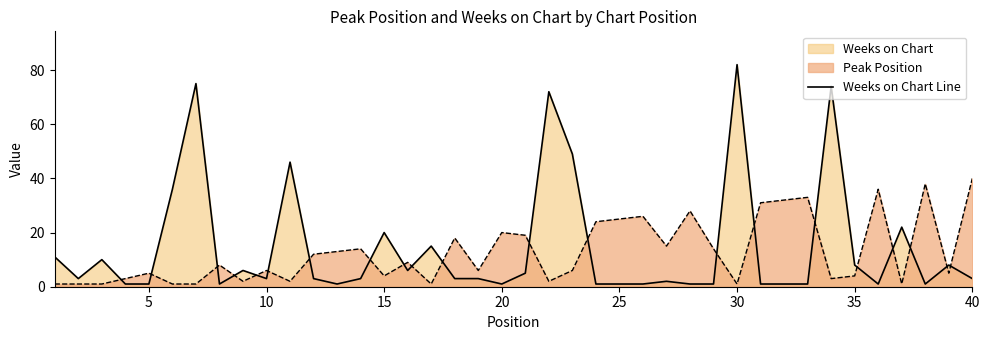

Reading right to left, what are all the values shown in this chart?

3	8	1	22	1	8	74	1	1	1	82	1	1	2	1	1	1	49	72	5	1	3	3	15	6	20	3	1	3	46	3	6	1	75	36	1	1	10	3	11